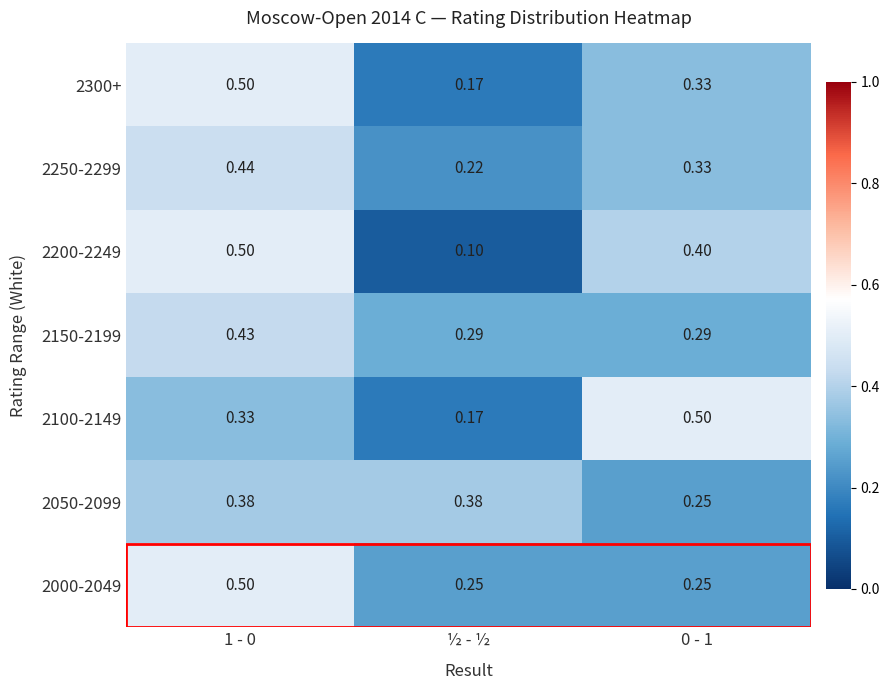

What is the minimum value shown in the chart?

0.1